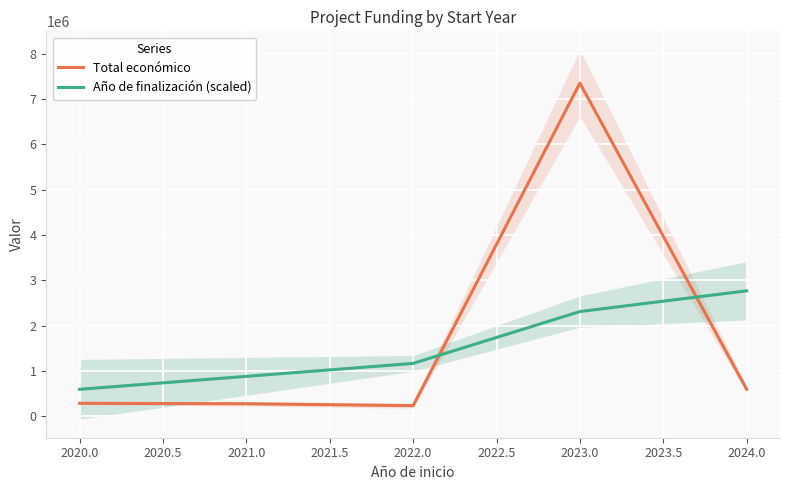

How many times do Total económico and Año de finalización (scaled) cross each other?

2